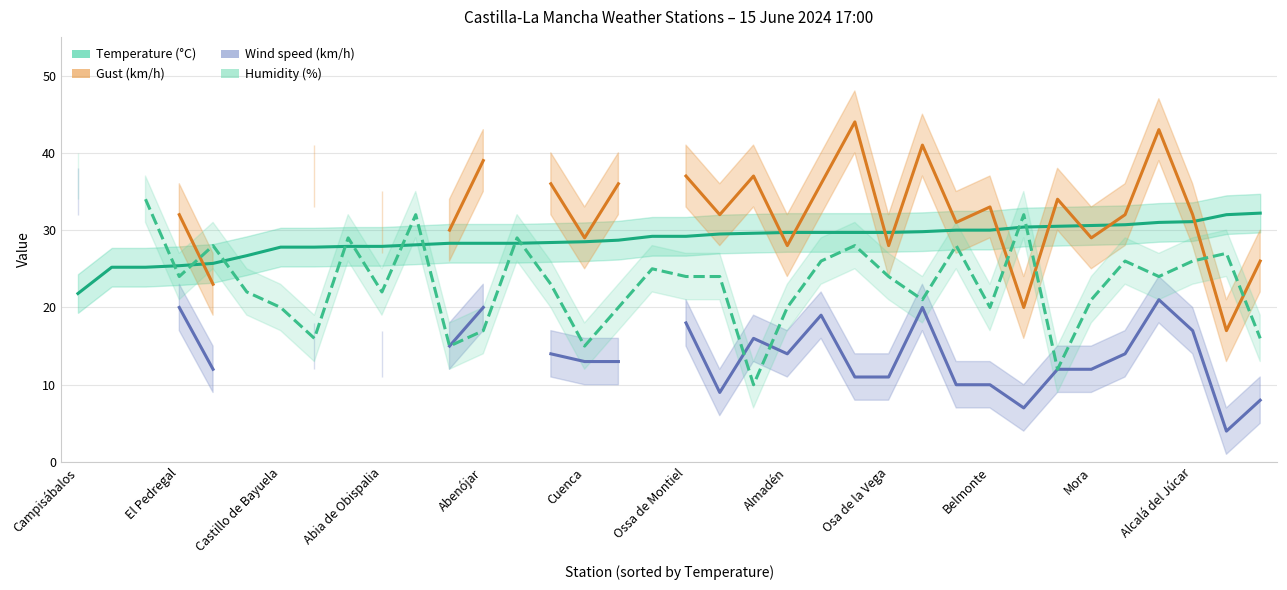

What is the difference between the Temperature (°C) values at 12 and 17?

0.9